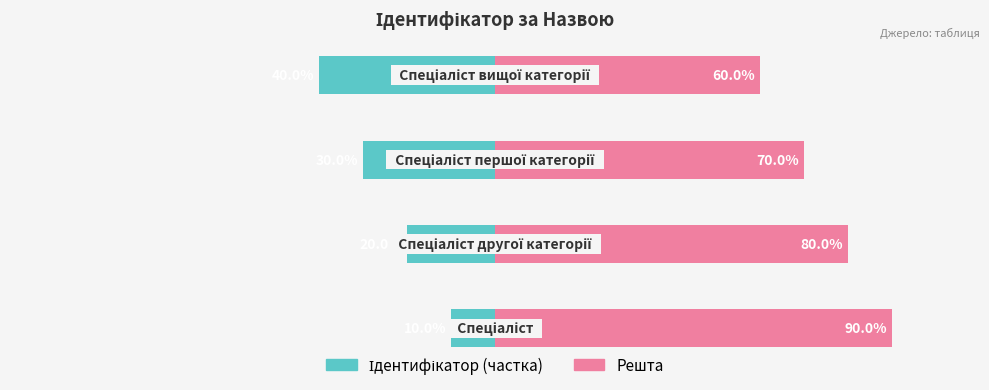

True or false: Ідентифікатор (частка) has a value of -30 at 1.

False